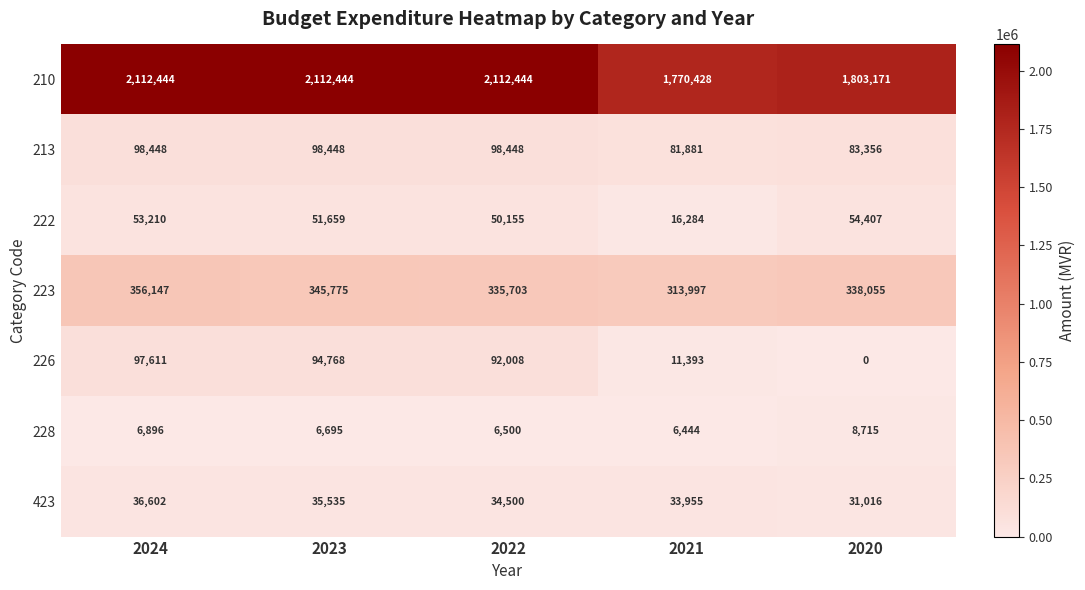

Which category has the lowest value in the 222 series?

2021